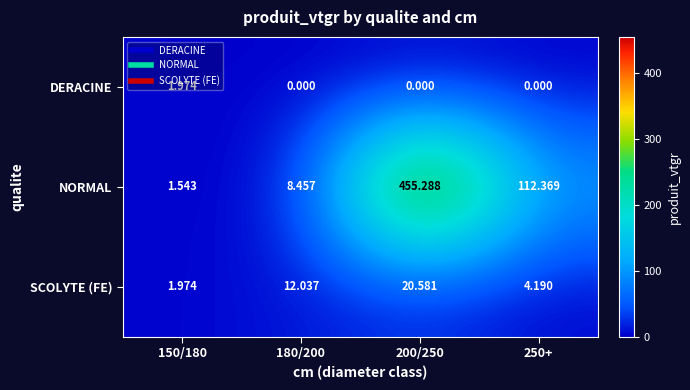

What is the difference between the highest and lowest values at 180/200?

12.0